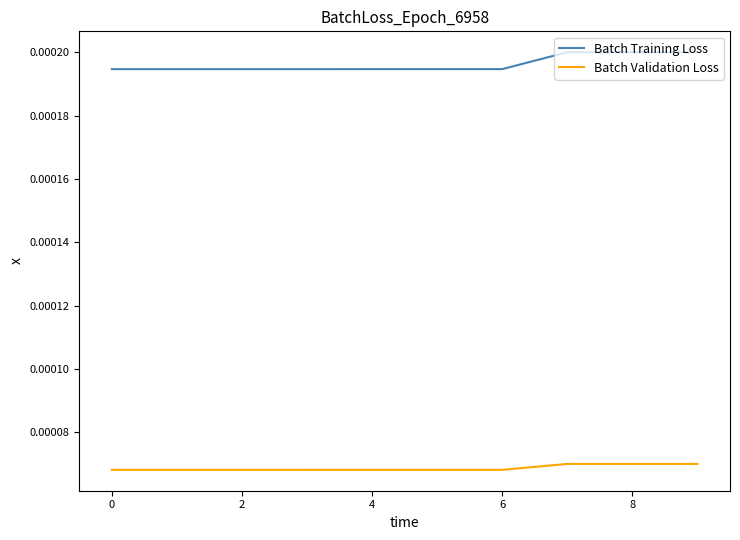

True or false: Batch Training Loss and Batch Validation Loss intersect in this chart.

False